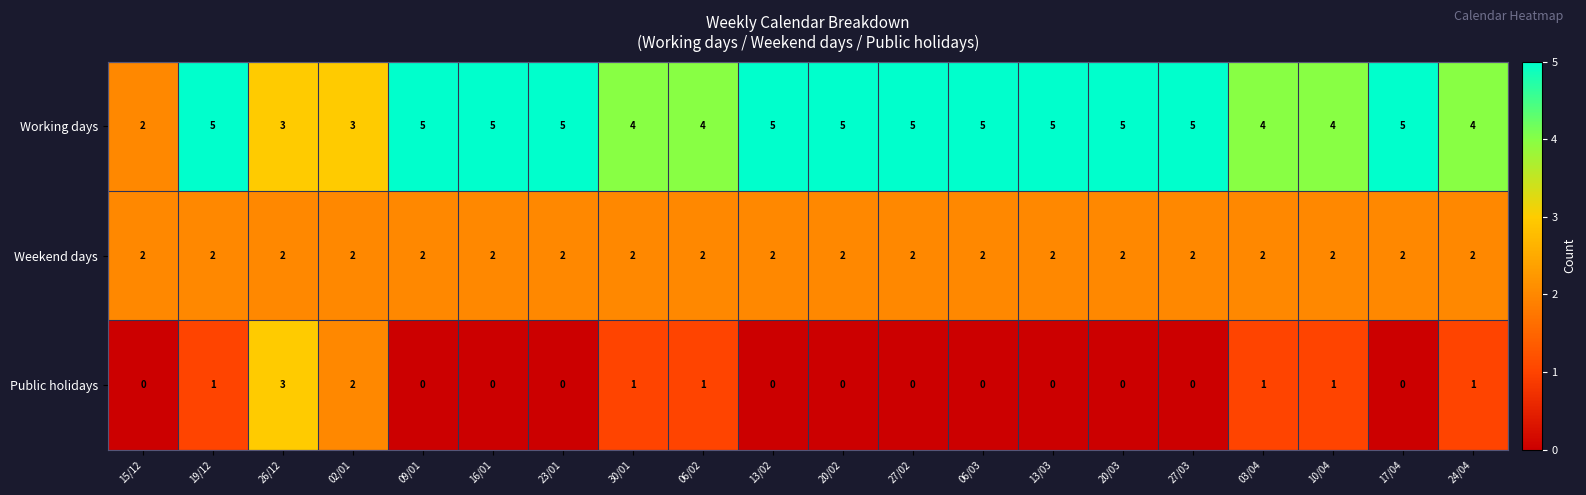

Rank the series by their maximum value, from highest to lowest.

Working days, Public holidays, Weekend days